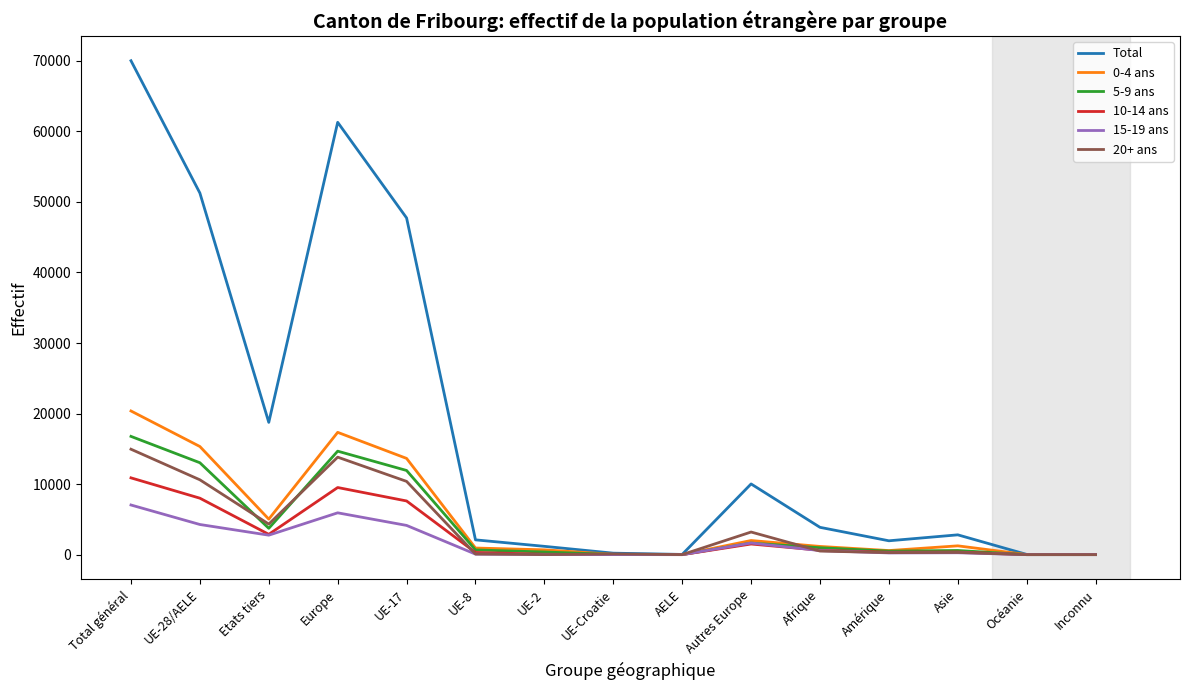

Between Amérique and Océanie, which series saw the biggest shift?

Total